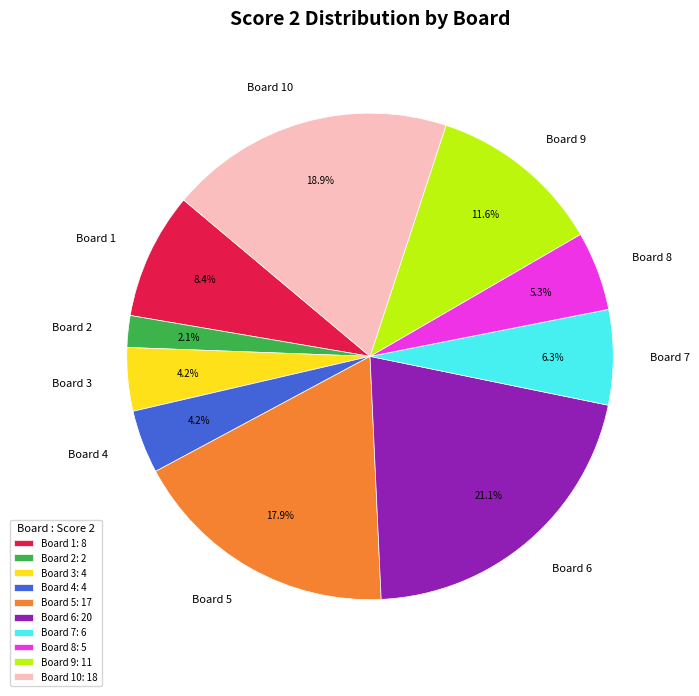

Which has a higher value, Board 6 or Board 5?

Board 6